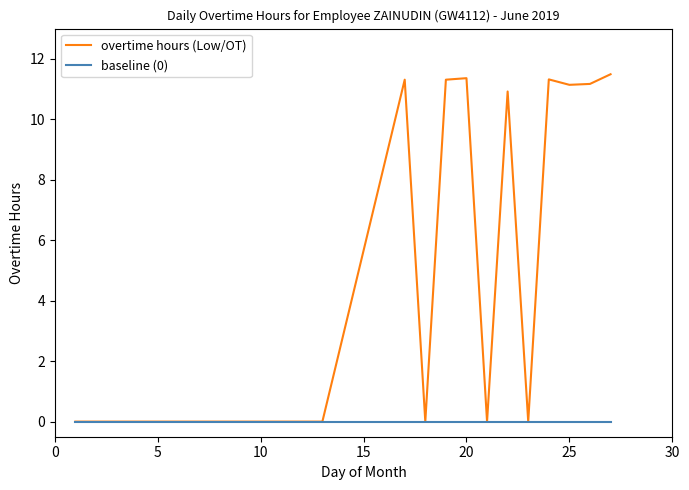

Which series has the largest total across all categories?

overtime hours (Low/OT)